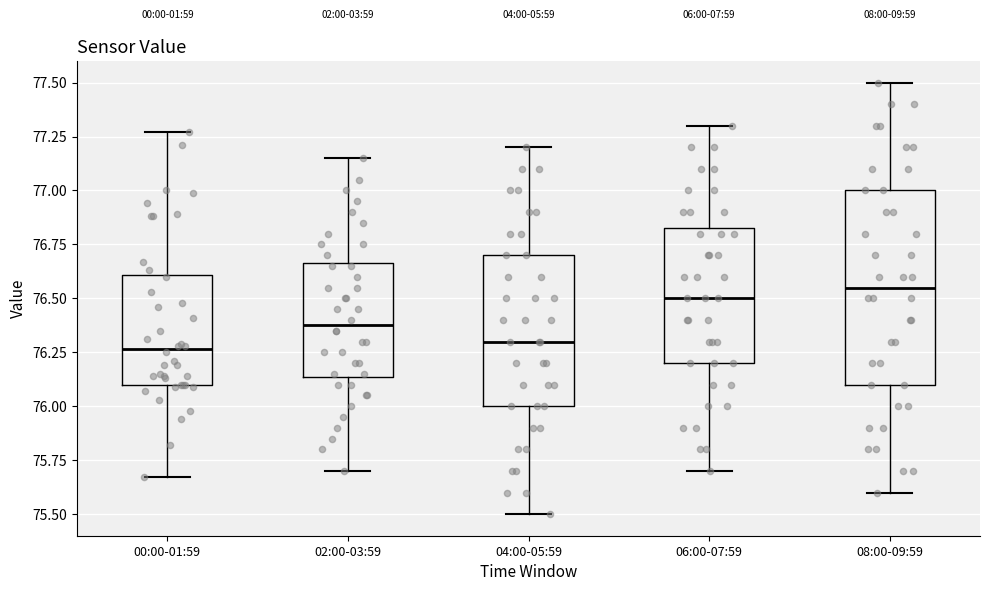

Where does the median line of the box for 04:00-05:59 sit on the y-axis? The values are not printed on the chart, so give them approximately, as read against the axis.

76.30